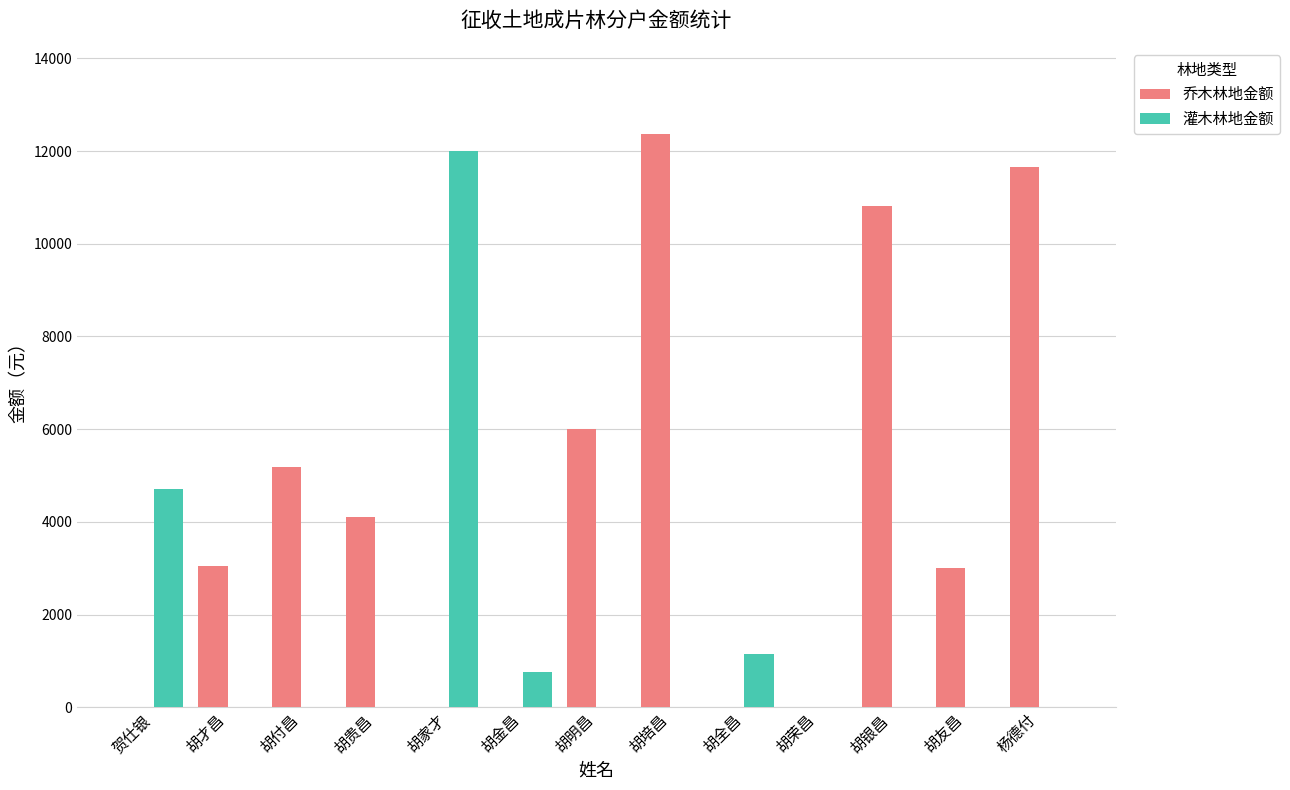

How many values in the 灌木林地金额 series exceed 0?

4